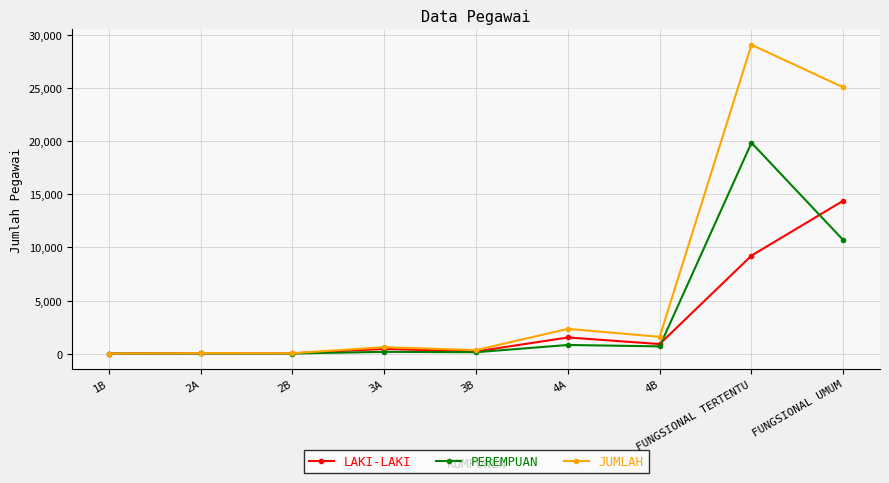

True or false: JUMLAH has more than 2 points higher than both neighbors.

True